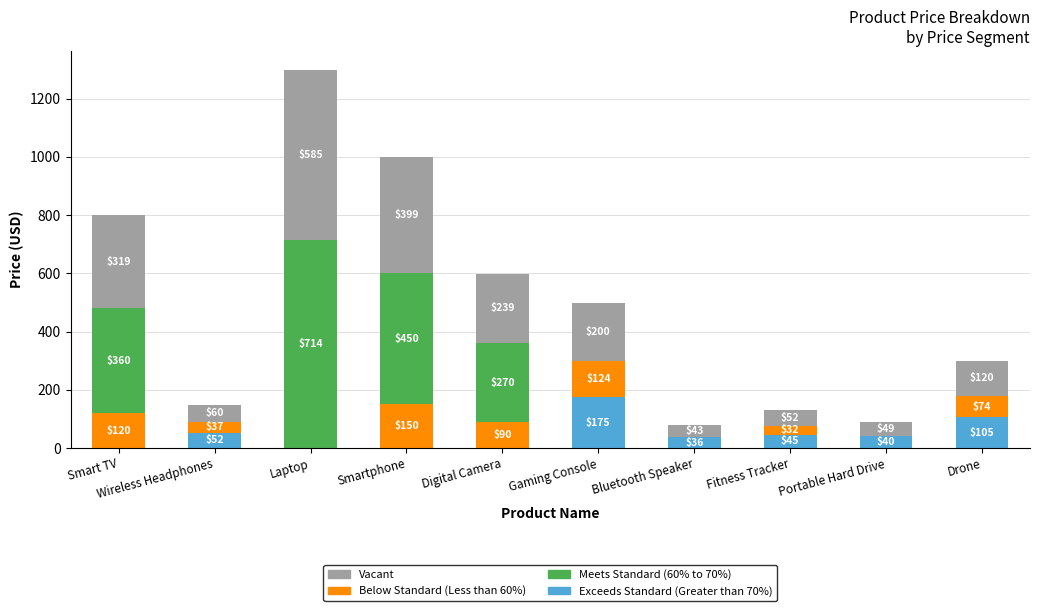

Count the number of categories in the chart.

10